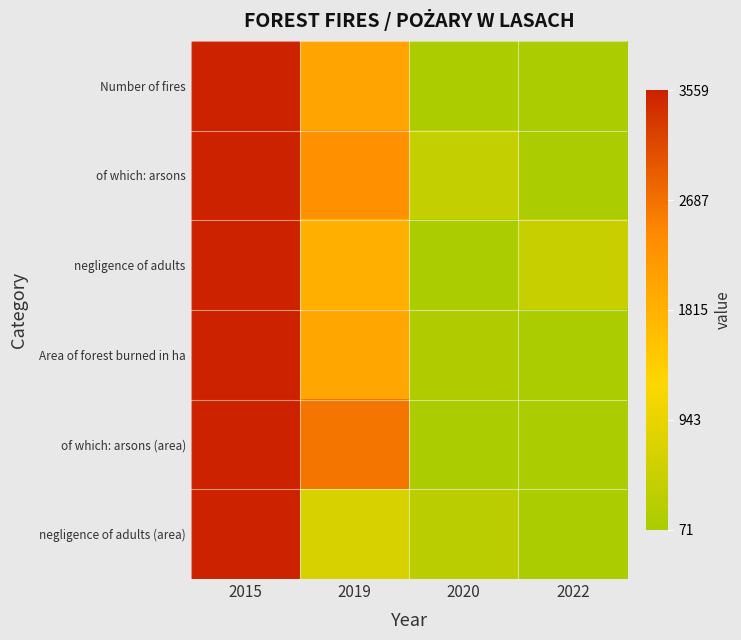

Reading right to left, transcribe all the data shown in this chart.

Number of fires: 2022=0.0	2020=0.0	2019=0.6	2015=1.0
of which: arsons: 2022=0.0	2020=0.1	2019=0.6	2015=1.0
negligence of adults: 2022=0.1	2020=0.0	2019=0.5	2015=1.0
Area of forest burned in ha: 2022=0.0	2020=0.0	2019=0.6	2015=1.0
of which: arsons (area): 2022=0.0	2020=0.0	2019=0.7	2015=1.0
negligence of adults (area): 2022=0.0	2020=0.1	2019=0.2	2015=1.0